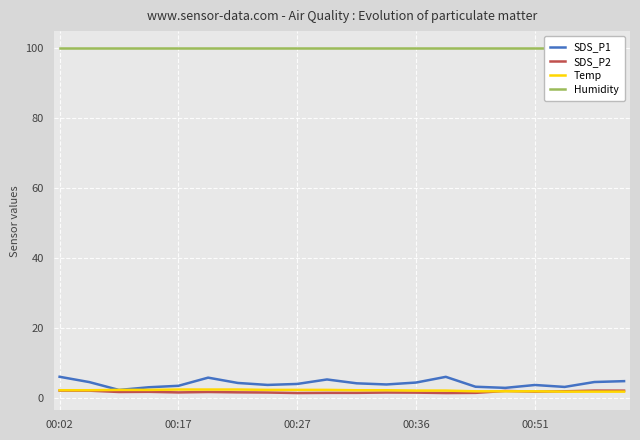

True or false: Temp has a value of 2.1 at 00:36.

True